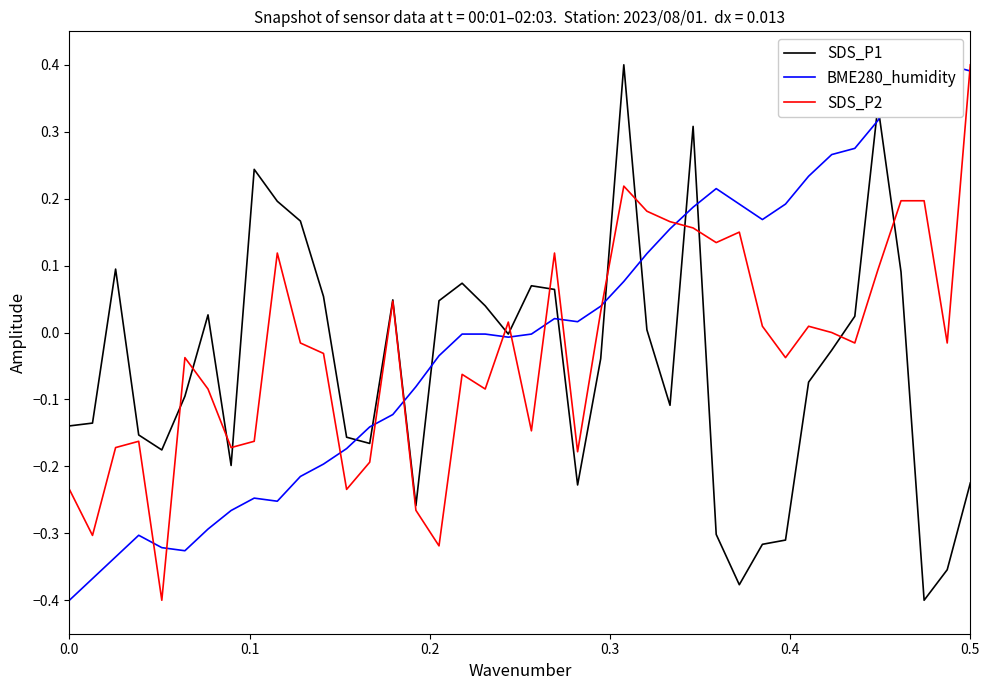

After their last crossing, which series has the higher values: BME280_humidity or SDS_P1?

BME280_humidity